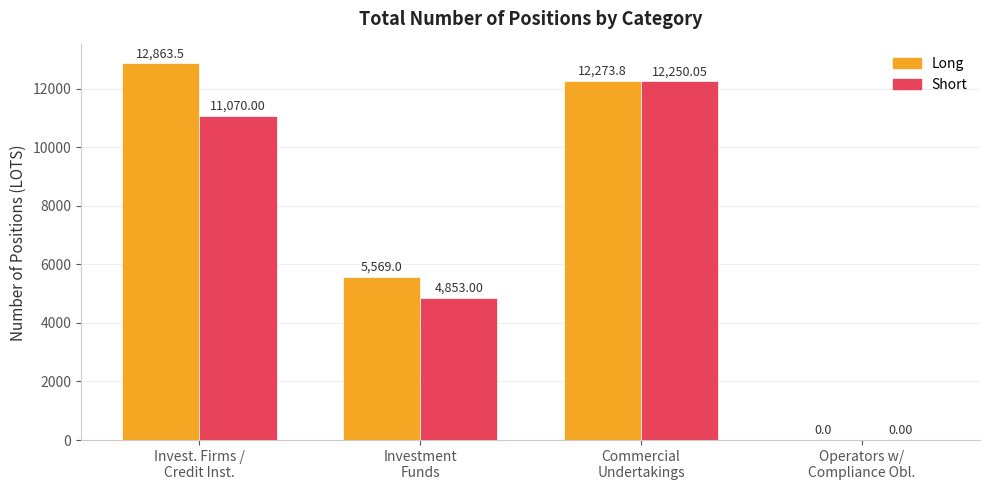

What is the sum of the Long values at Investment
Funds and Invest. Firms /
Credit Inst.?

18432.5